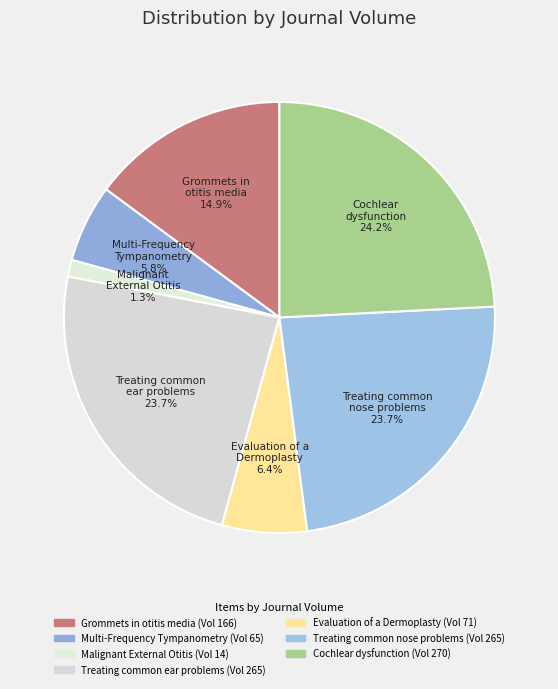

How many slices are in this pie chart?

7